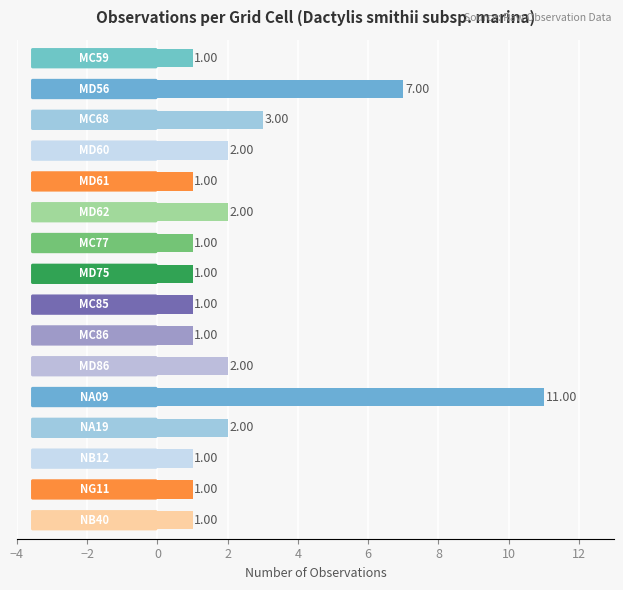

What is the maximum value shown in the chart?

11